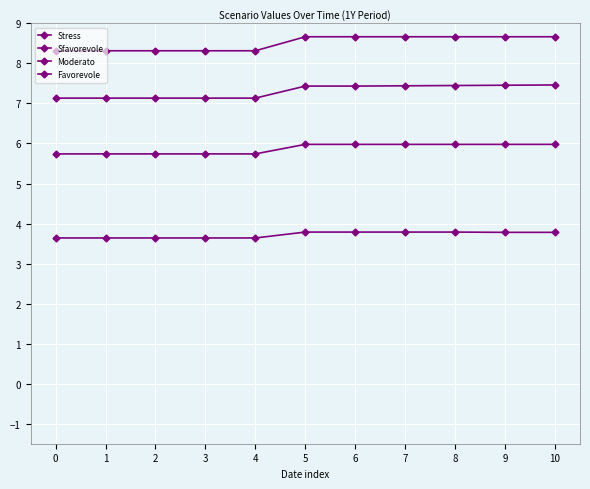

What is the value of the Favorevole point at the 7th from the left?

8.7